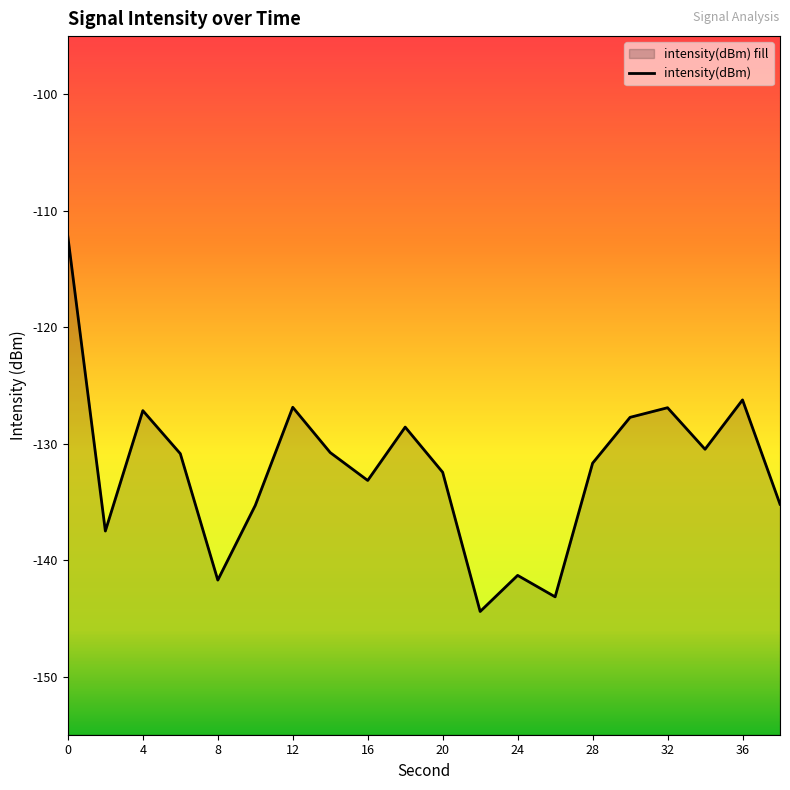

How many points are higher than both their immediate neighbors (excluding endpoints)?

6